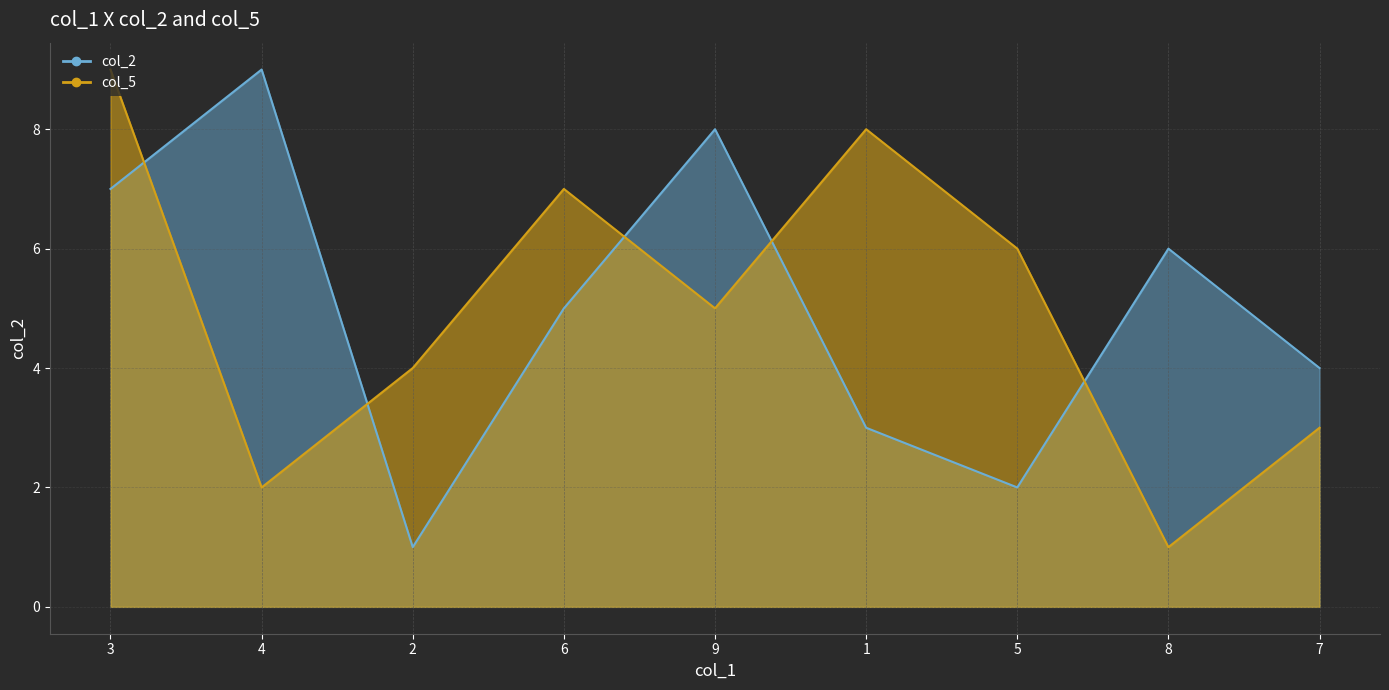

What is the spread (max minus min) of values at 9?

3